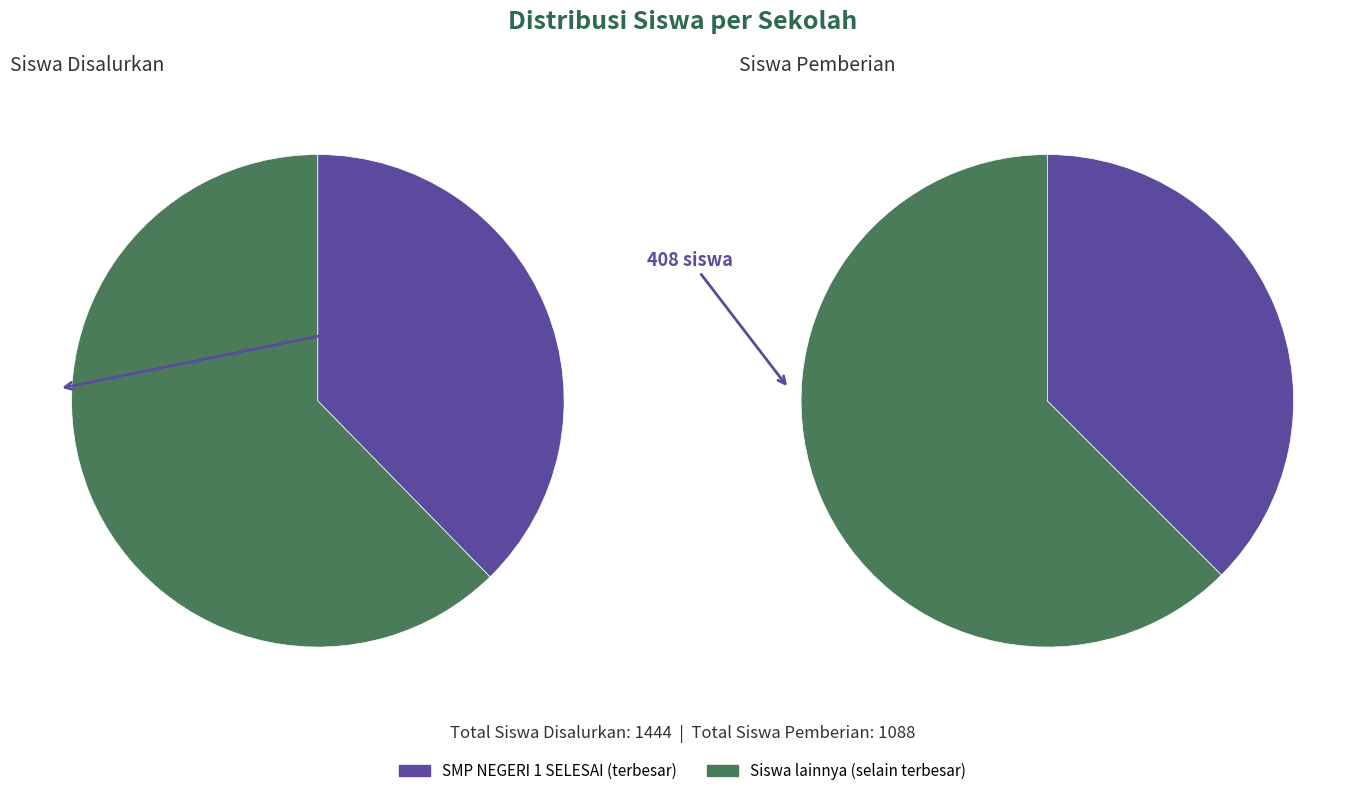

Rank the series by their average value, from highest to lowest.

Siswa Disalurkan, Siswa Pemberian